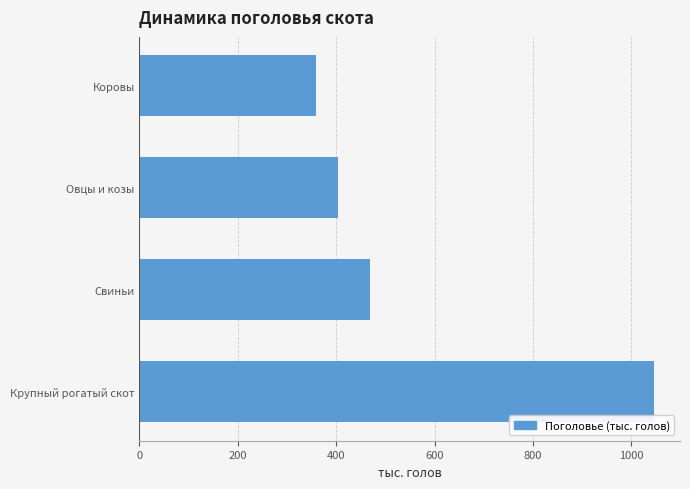

Rank the categories by value from lowest to highest.

Коровы, Овцы и козы, Свиньи, Крупный рогатый скот